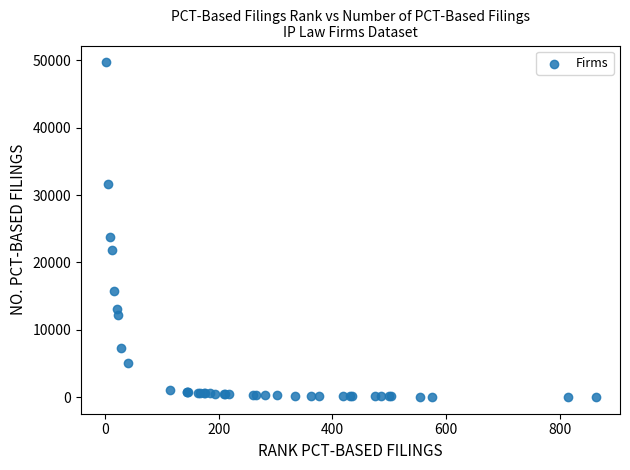

What Y value in the scatter plot is closest to 24880?

23852